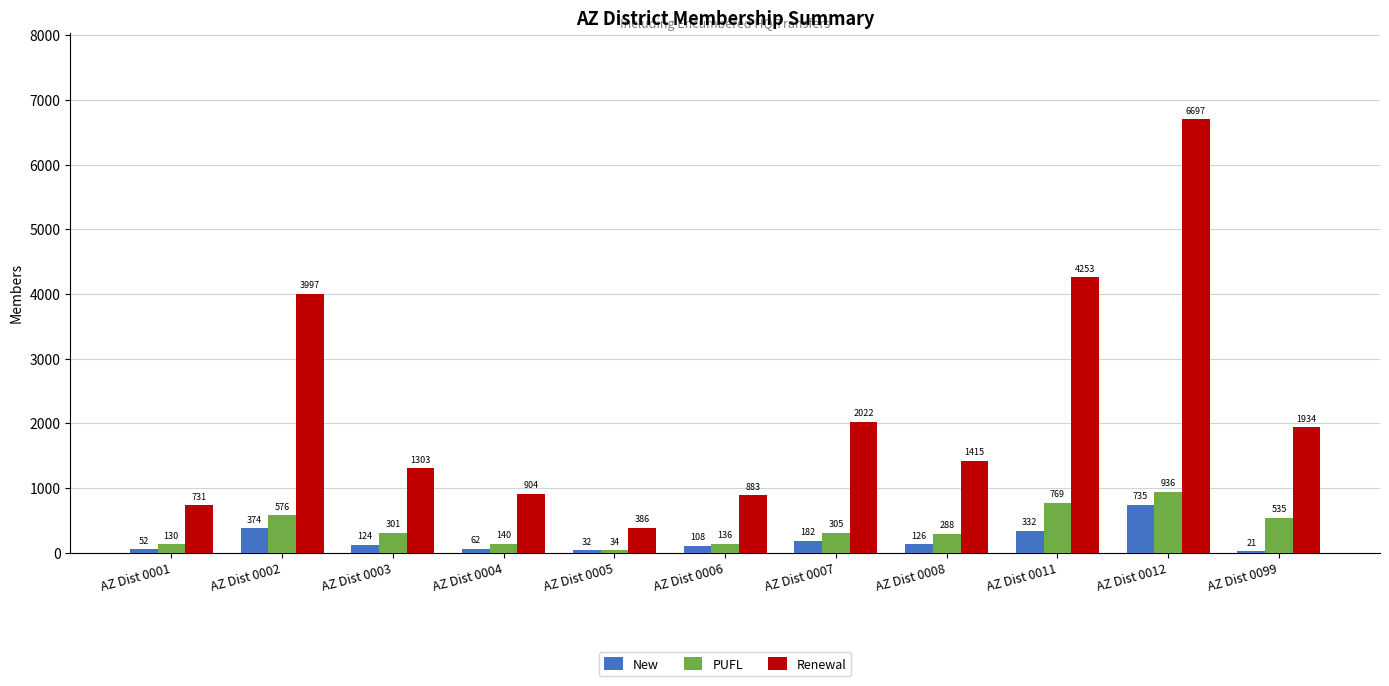

What is the total value across all series at AZ Dist 0008?

1829